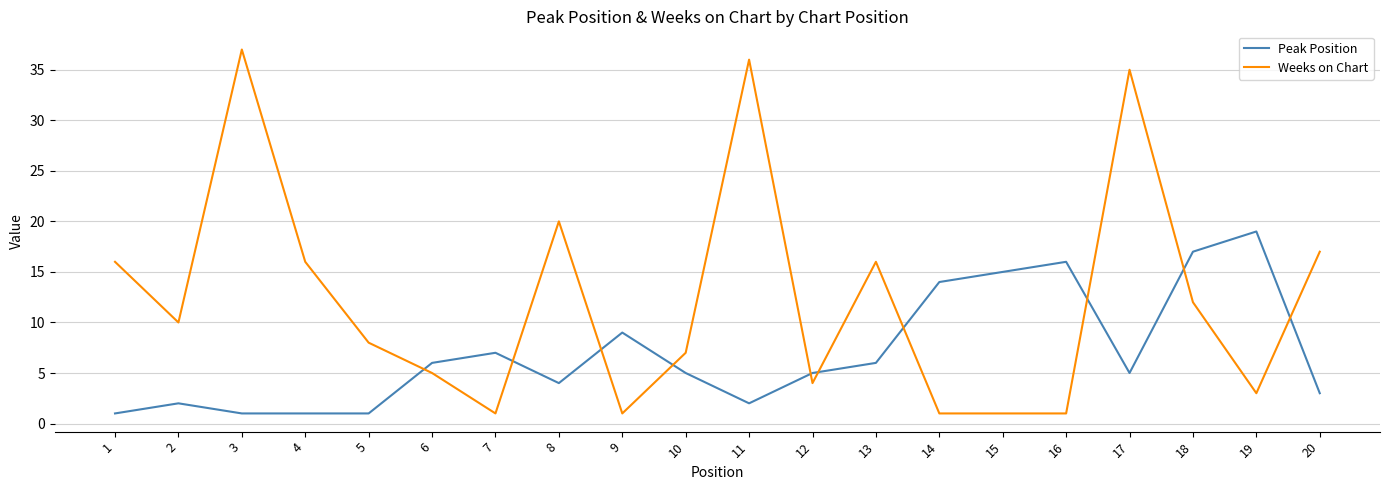

True or false: Peak Position and Weeks on Chart intersect in this chart.

True